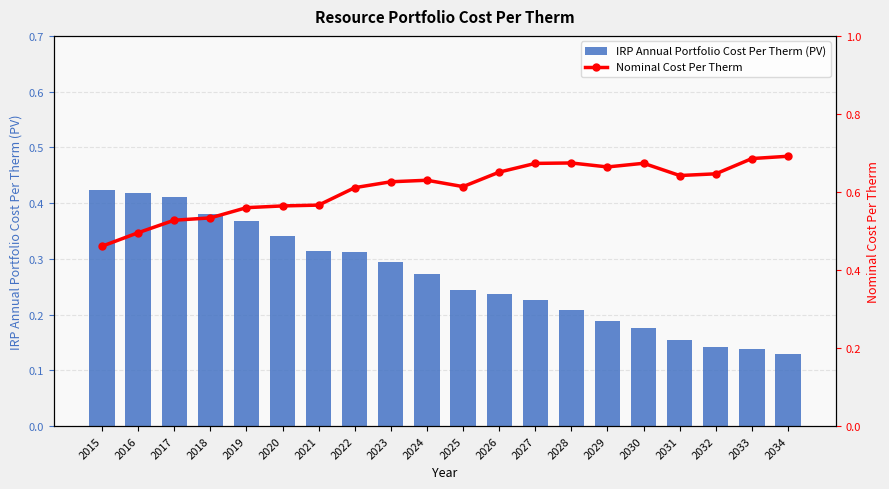

What is the difference between the IRP Annual Portfolio Cost Per Therm (PV) values at 2016 and 2022?

0.1